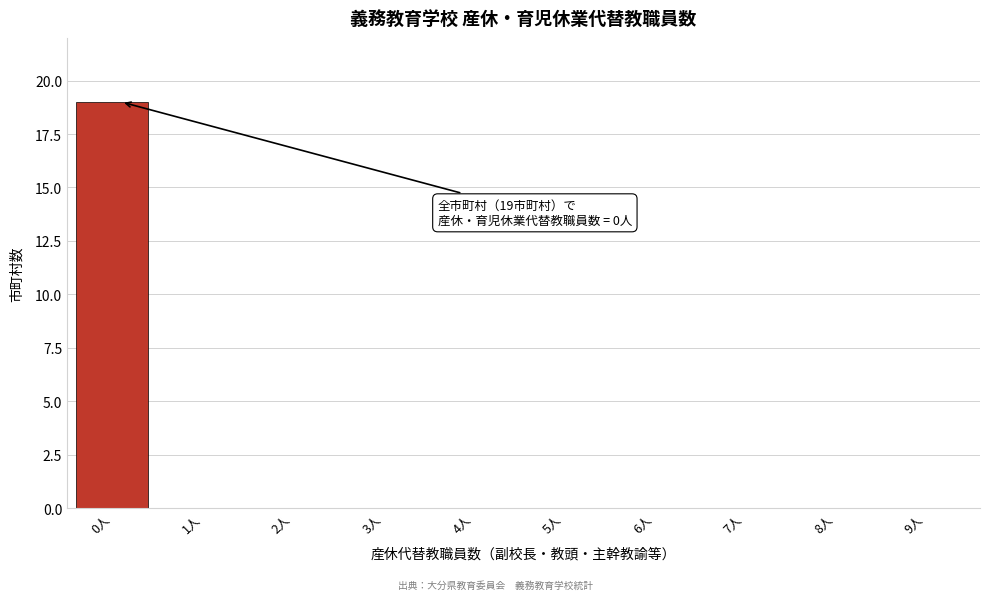

Reading left to right, extract all data points from this chart.

0人=19	1人=0	2人=0	3人=0	4人=0	5人=0	6人=0	7人=0	8人=0	9人=0